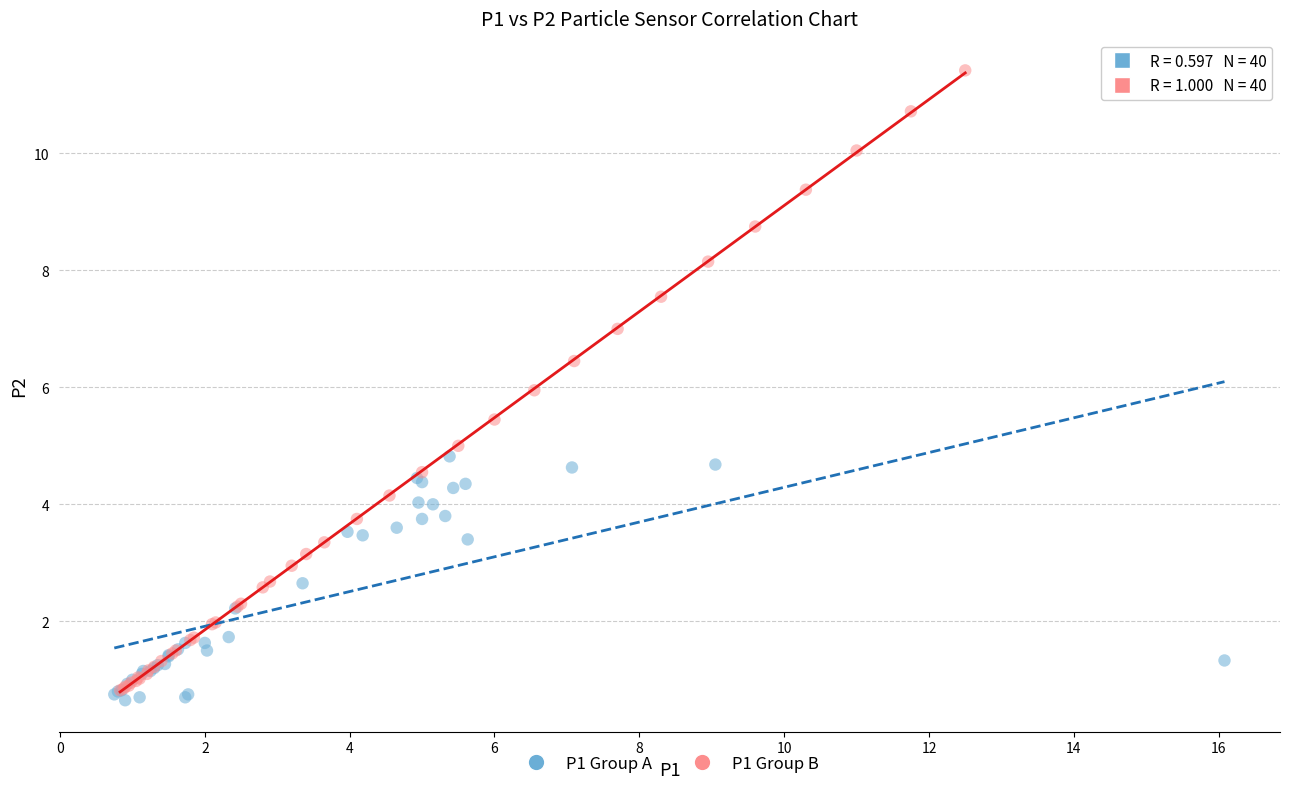

Which series reaches the maximum Y coordinate?

P1 Group B